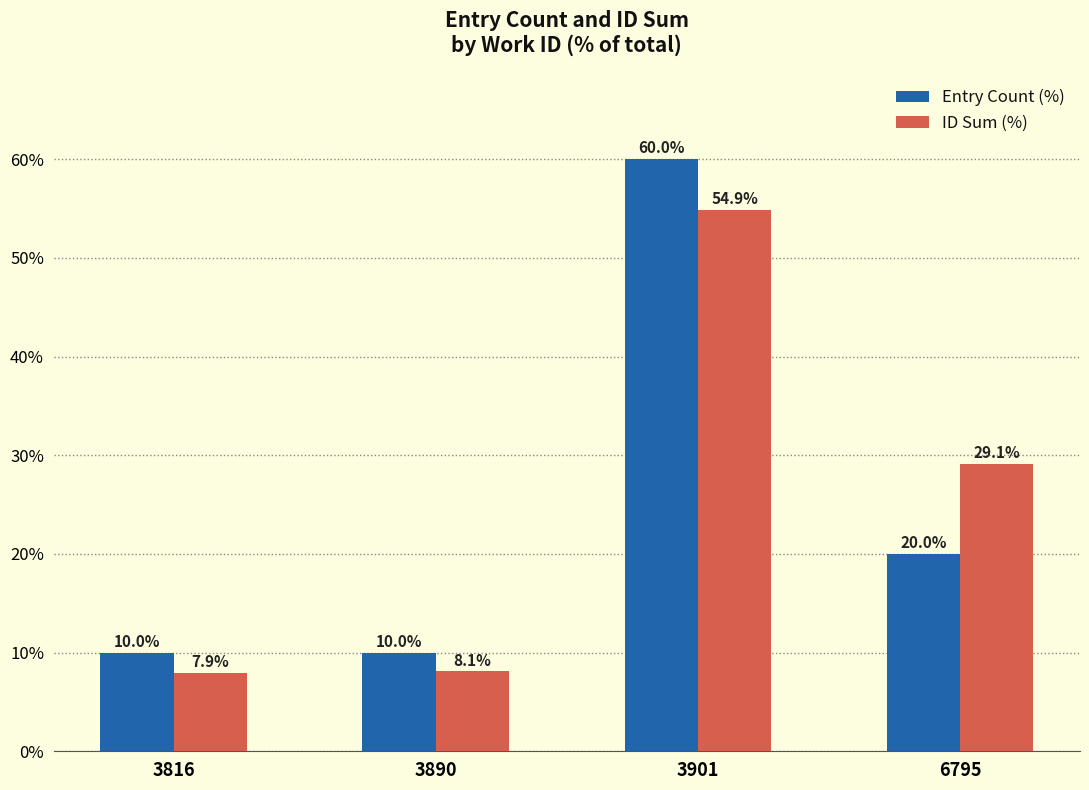

Reading left to right, extract all data points from this chart.

Entry Count (%): 10.0	10.0	60.0	20.0
ID Sum (%): 7.9	8.1	54.9	29.1